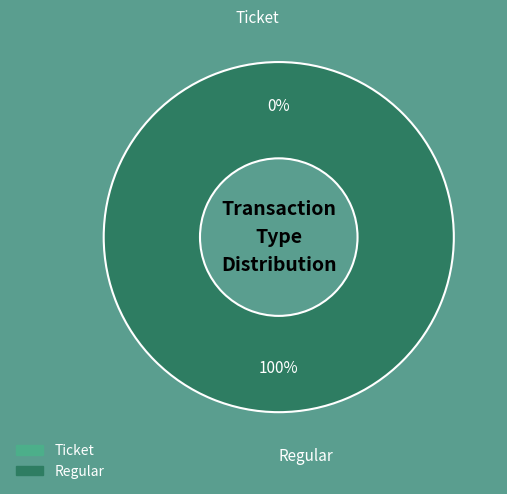

Combined, do Regular and Ticket account for over 50%?

Yes